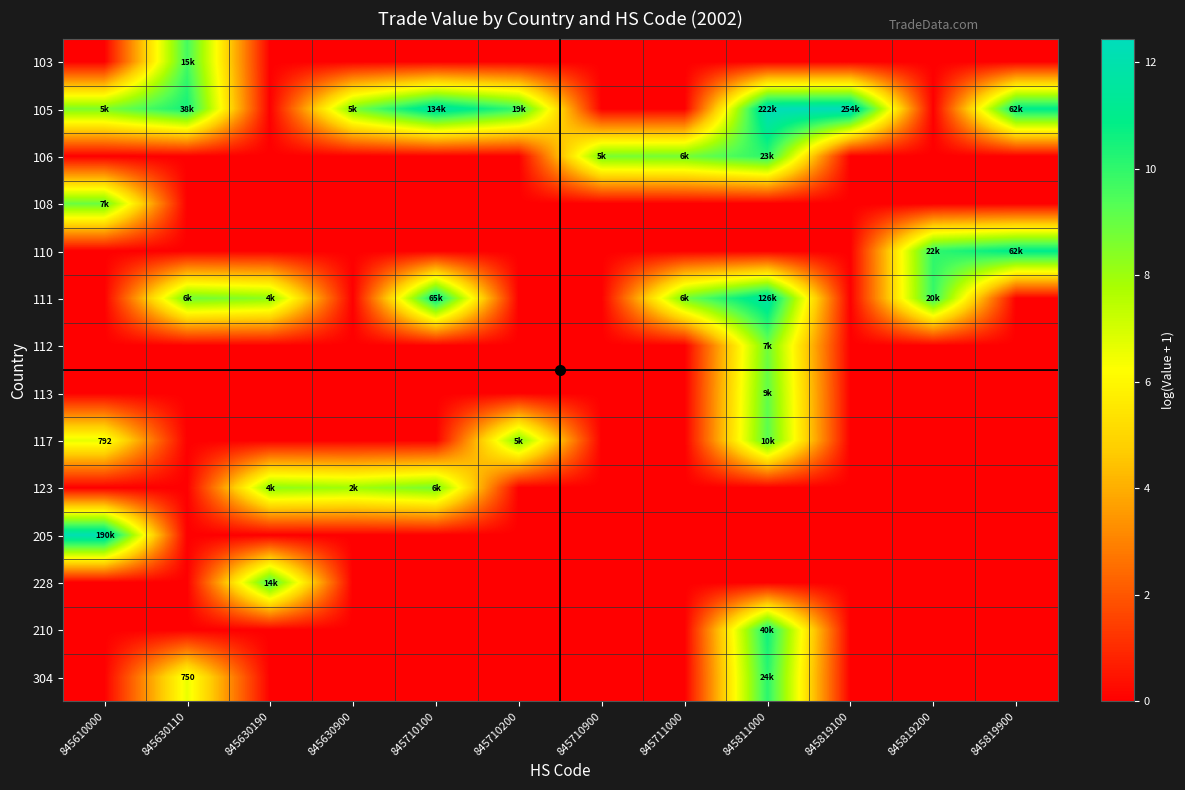

How many values in 111 are above zero?

6